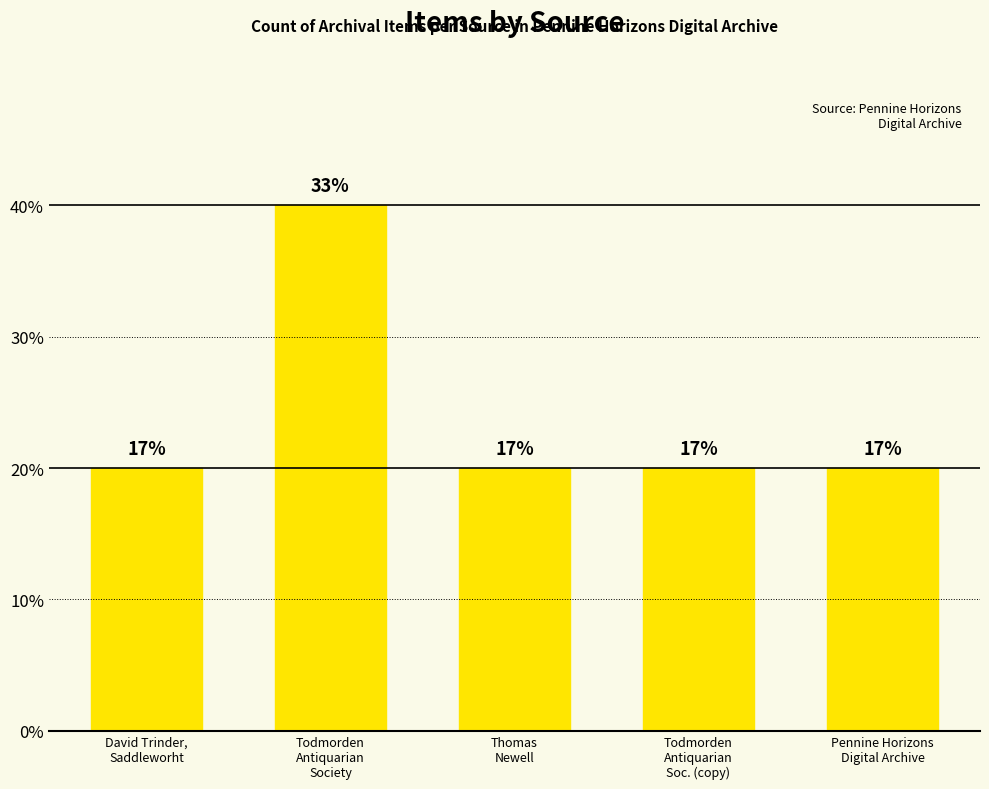

Between David Trinder,
Saddleworht and Thomas
Newell, which is larger?

David Trinder,
Saddleworht